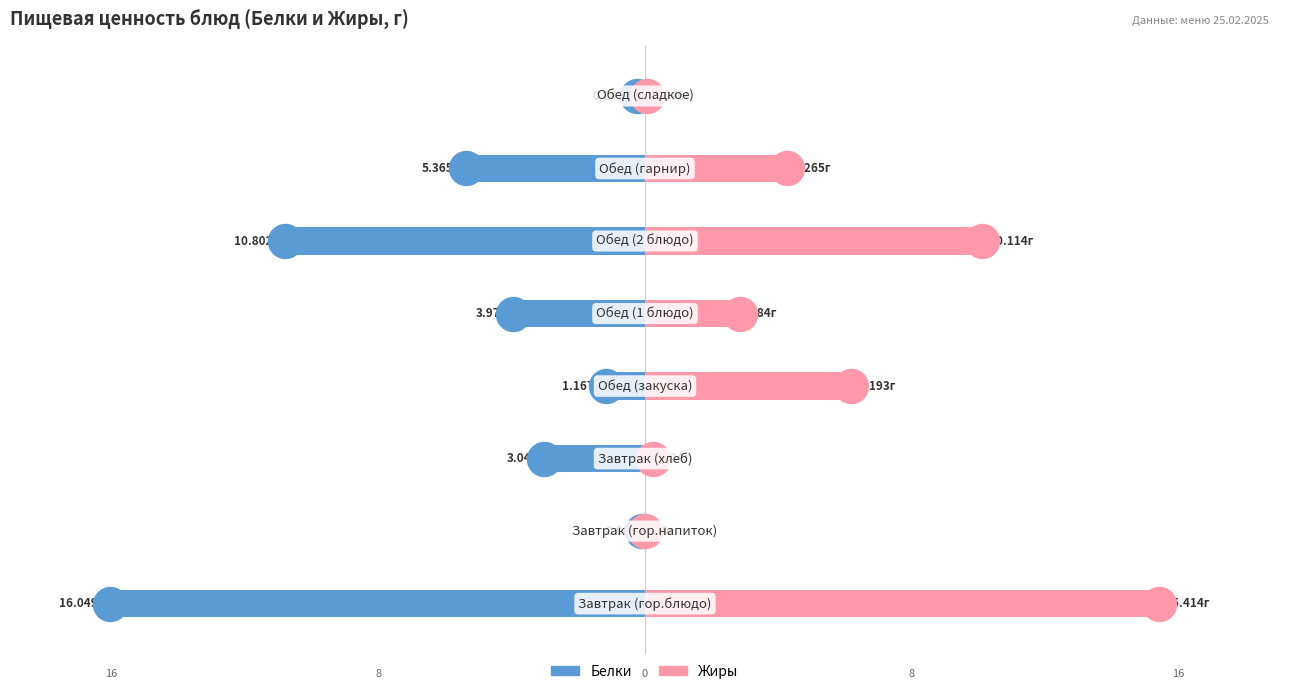

What are all the series names shown in the legend?

Белки, Жиры